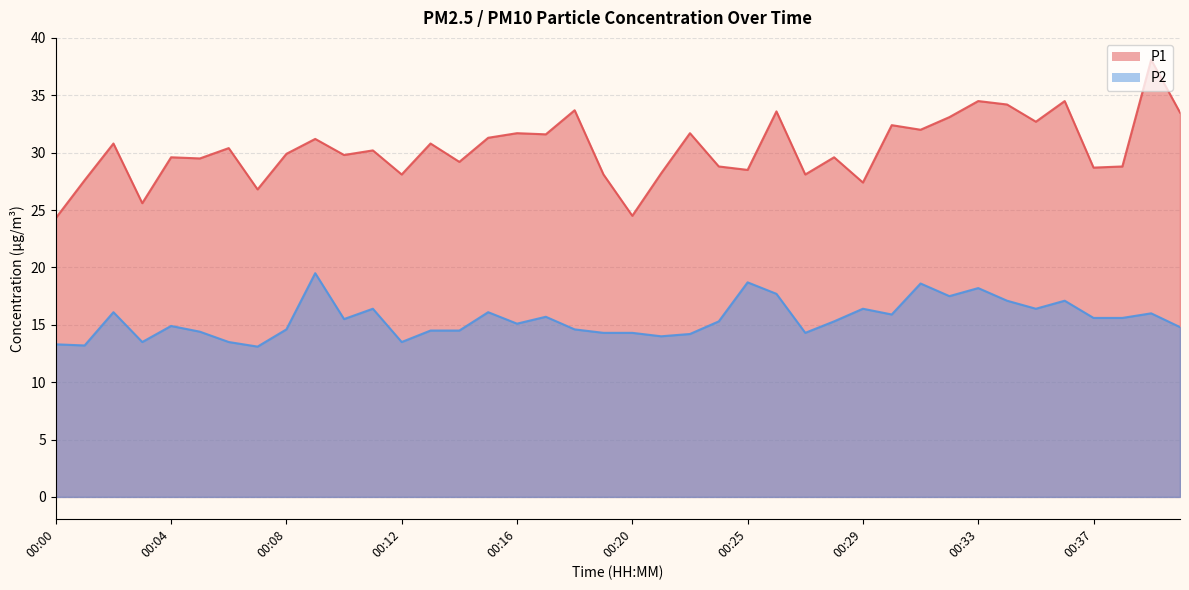

Is it true that P1 equals 60.6 at 00:18?

False